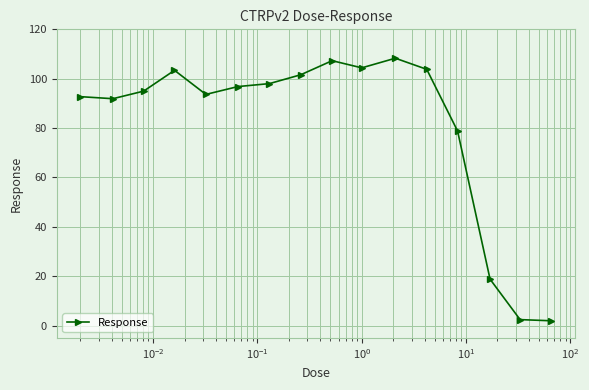

What is the value of the 10th point from the left?

104.4